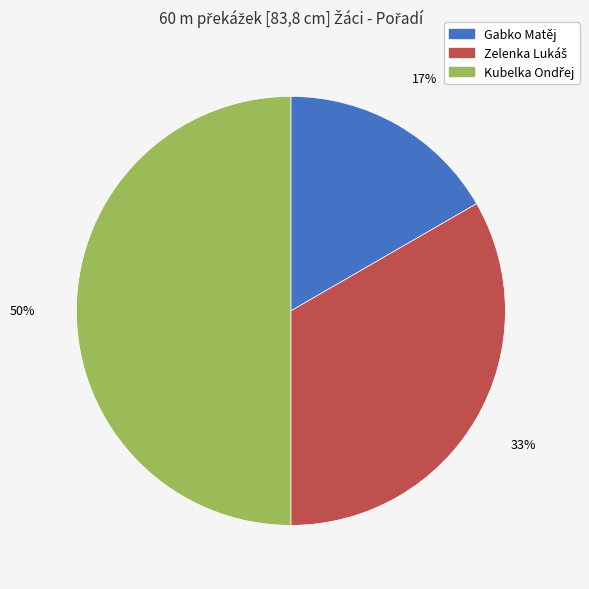

To the nearest percent, what portion does Gabko Matěj represent?

17%